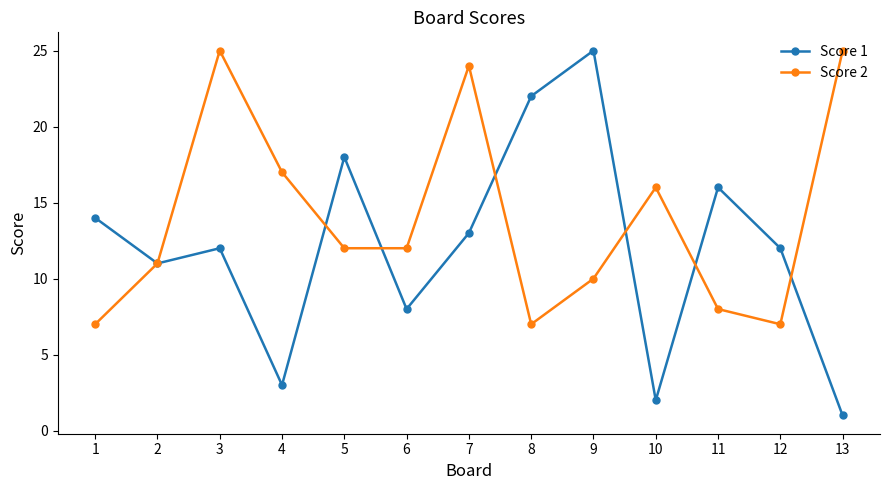

How many data points does each series have?

13